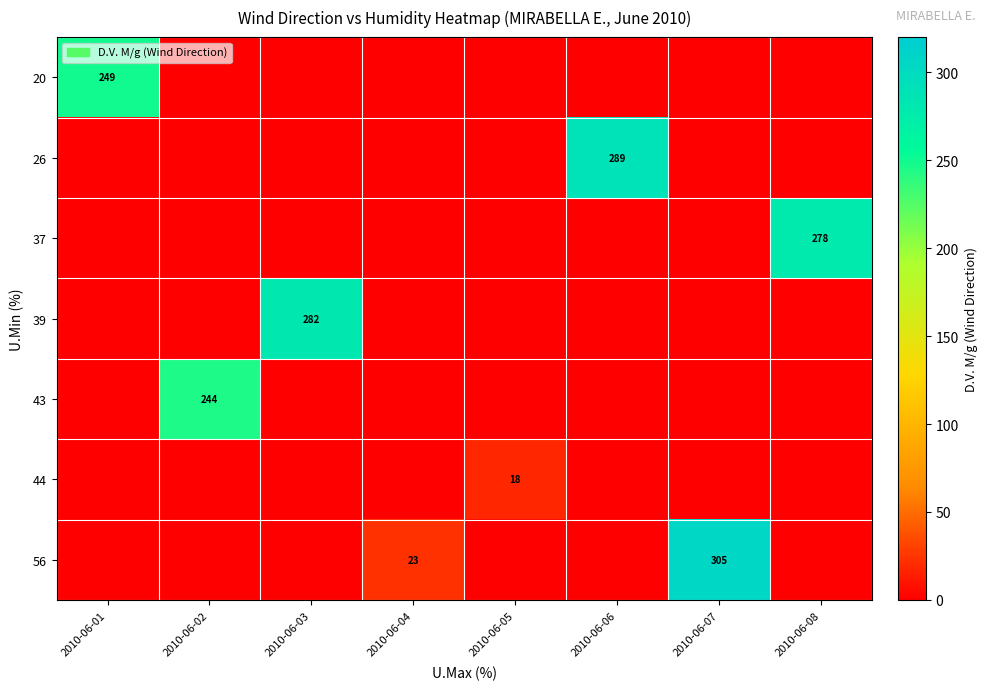

What is the difference between the maximum and minimum values in the 43 series?

244